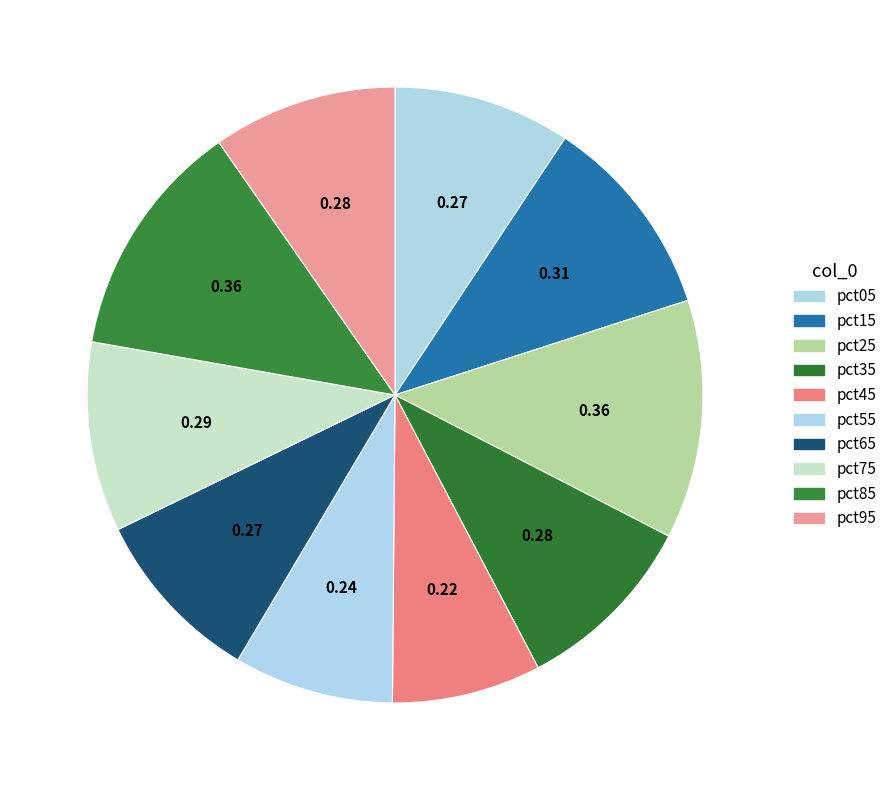

Which slice is the smallest?

pct45